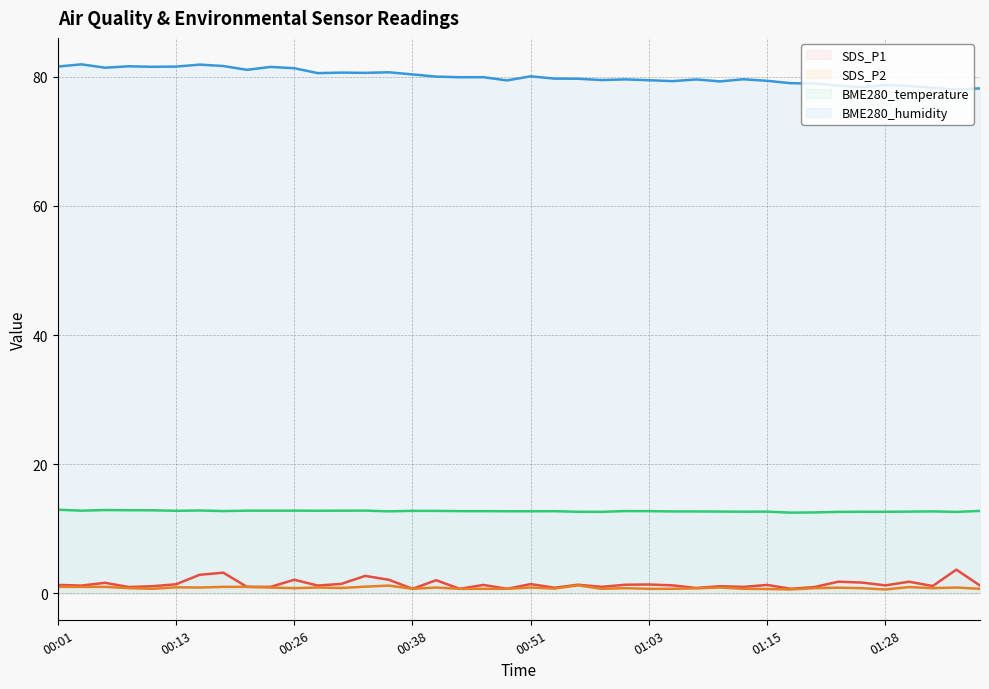

What is the difference between the SDS_P2 values at 00:56 and 01:10?

0.3